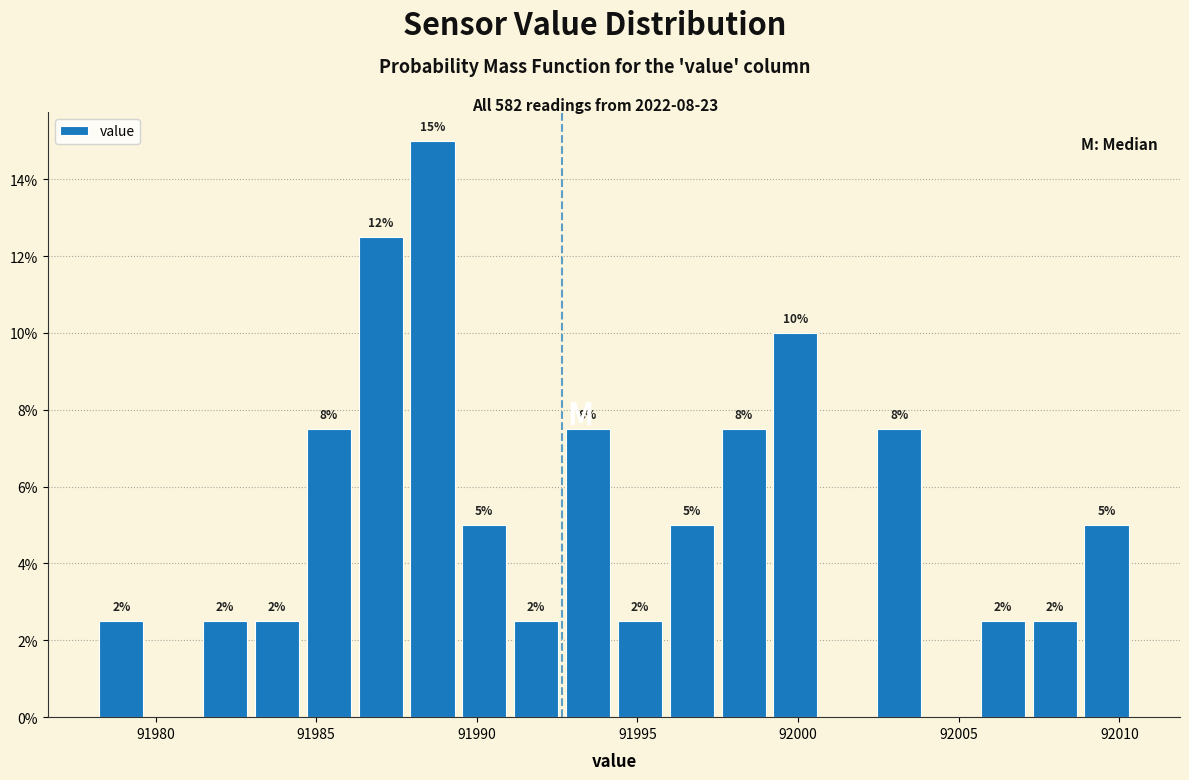

Around what value on the x-axis is the tallest bar? Give the approximate position of its centre, as read against the axis.

91988.5